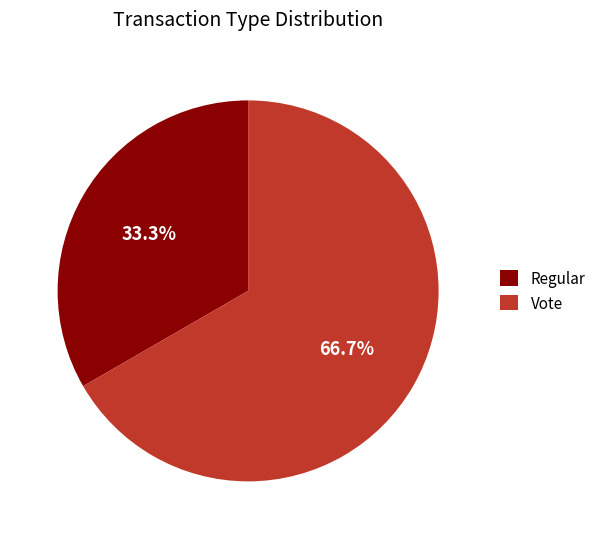

To the nearest percent, what portion does Vote represent?

67%